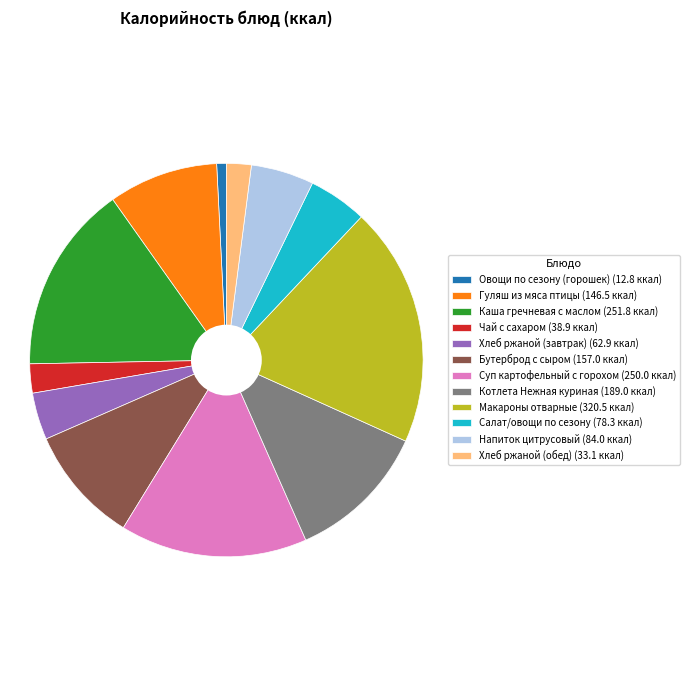

Is Салат/овощи по сезону (78.3 ккал) the majority of the pie?

No